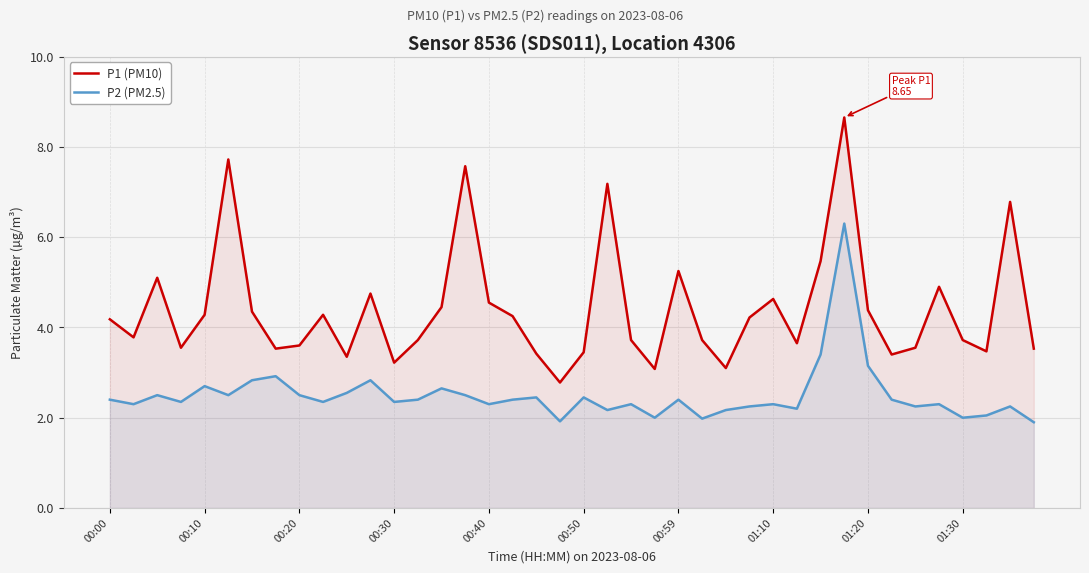

Which series has the largest total across all categories?

P1 (PM10)